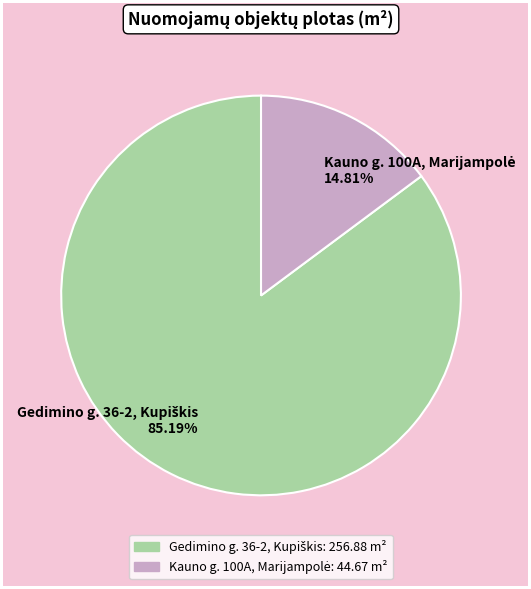

How many slices are in this pie chart?

2